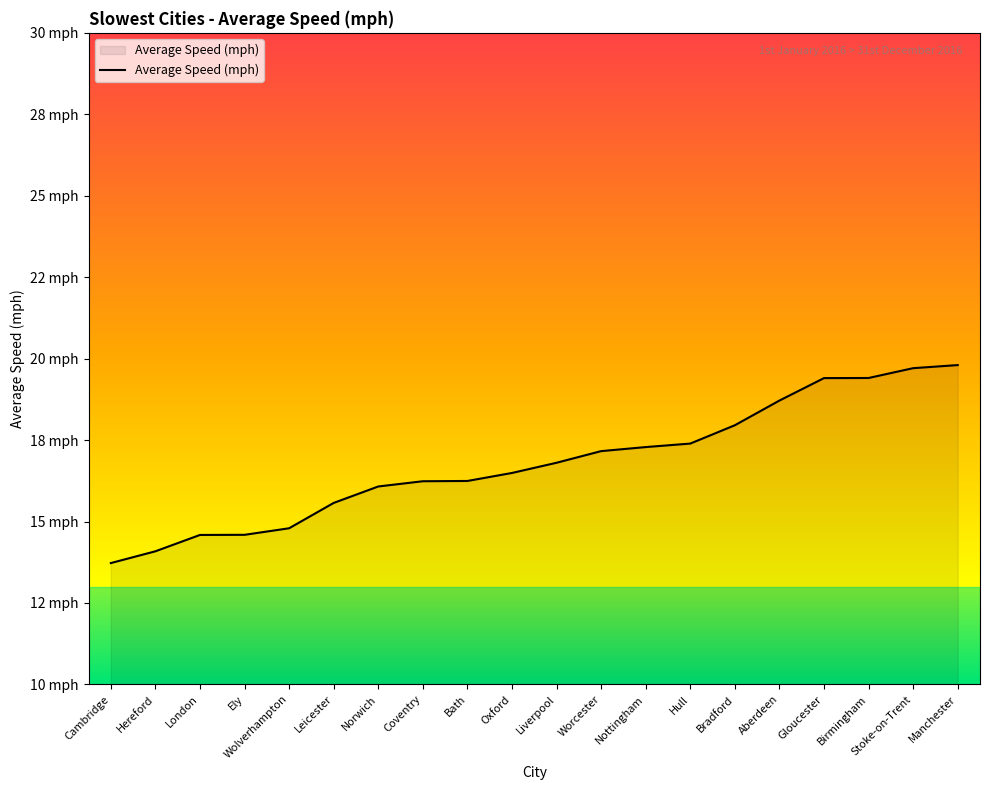

What is the sum of all values?

336.0